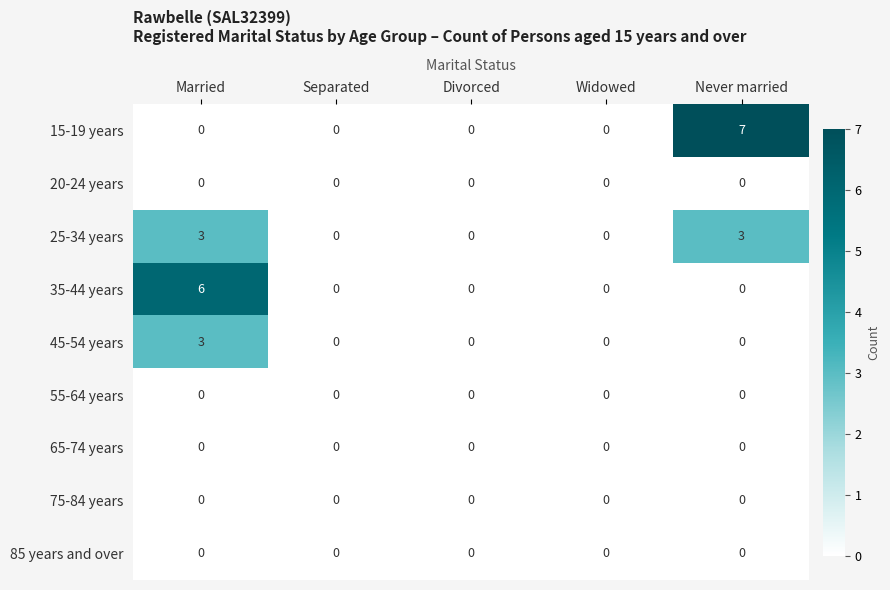

Count the 25-34 years values in the range 0 to 3.

5